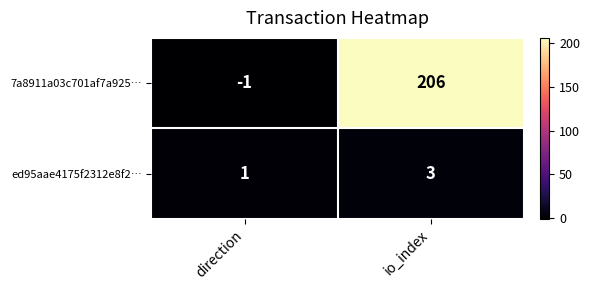

What value does the ed95aae4175f2312e8f2… series have at io_index?

3